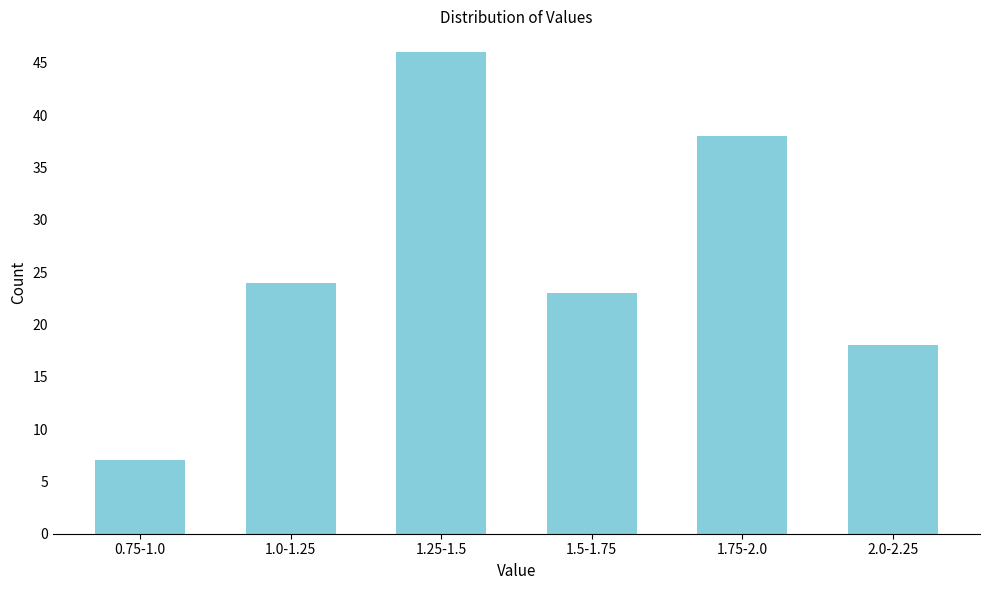

Reading left to right, transcribe all the data shown in this chart.

0.75-1.0=7	1.0-1.25=24	1.25-1.5=46	1.5-1.75=23	1.75-2.0=38	2.0-2.25=18